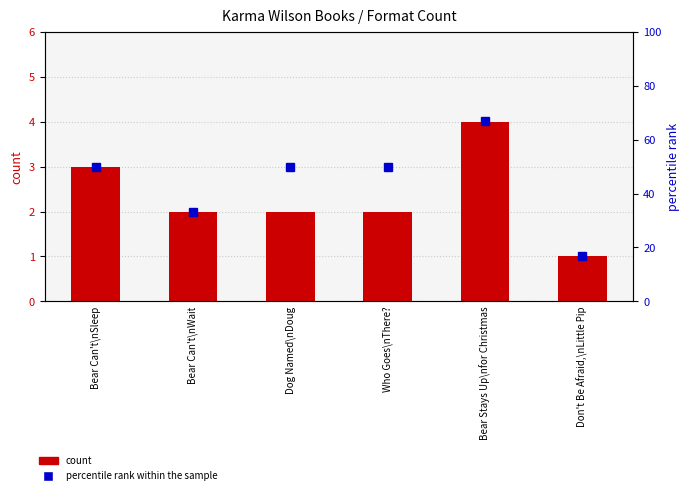

Count the count values in the range 2 to 3.

4